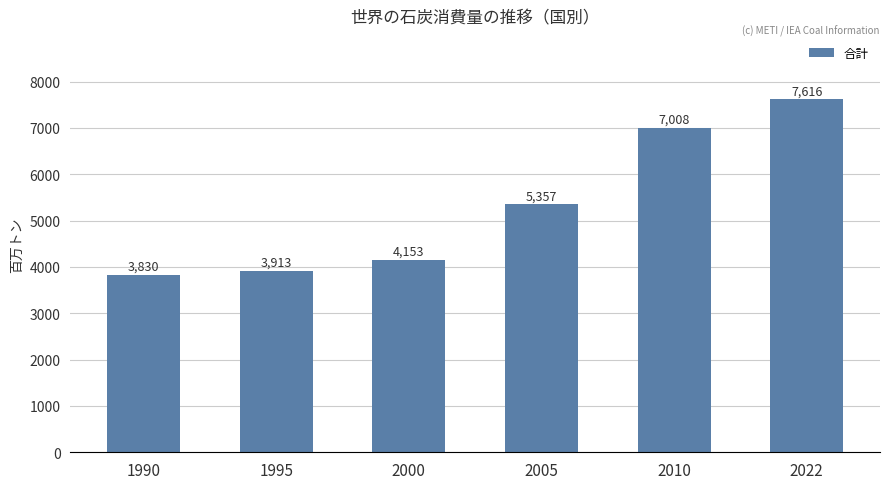

At which label does the data first exceed 5356?

2005